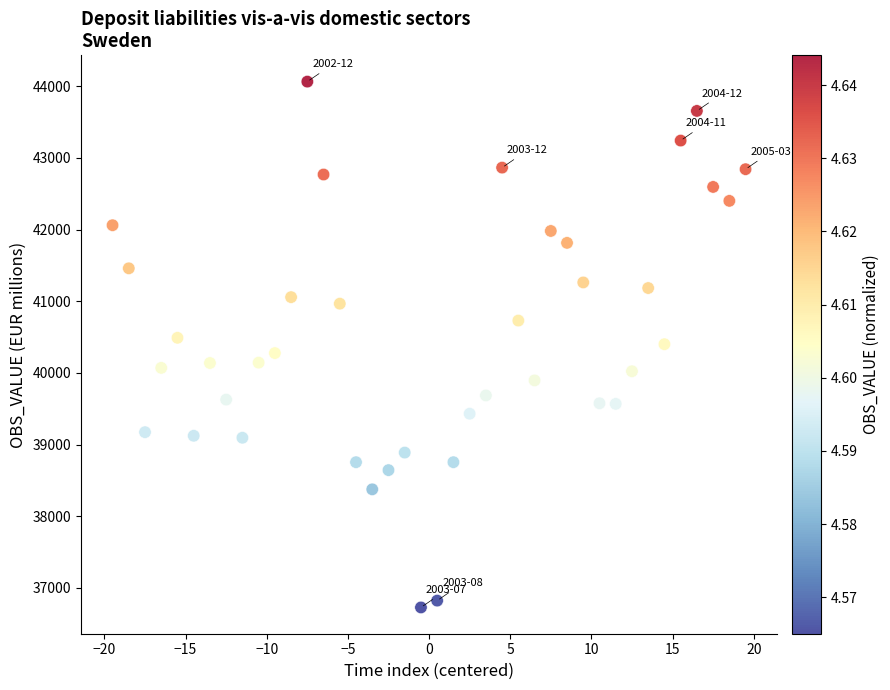

What is the range of X values (max minus min)?

39.0